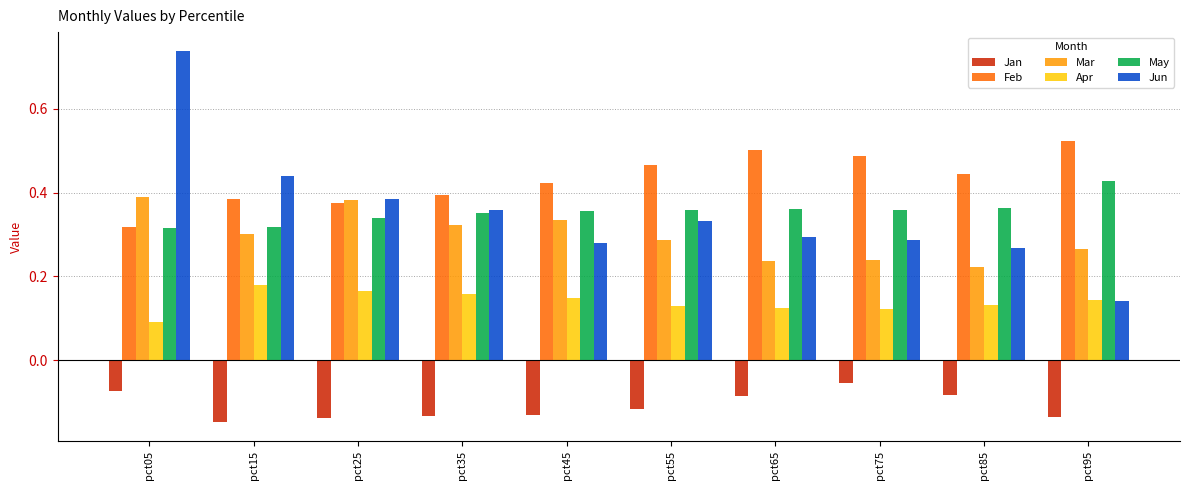

The Feb series shows 0.2 at pct35. True or false?

False